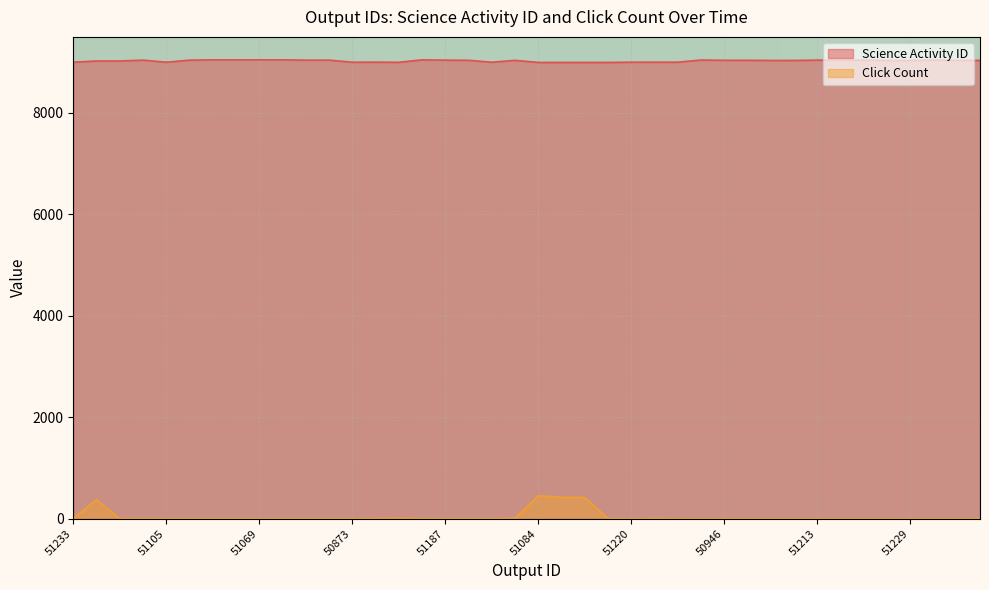

What is the total value across all series at 51131?

8994.4